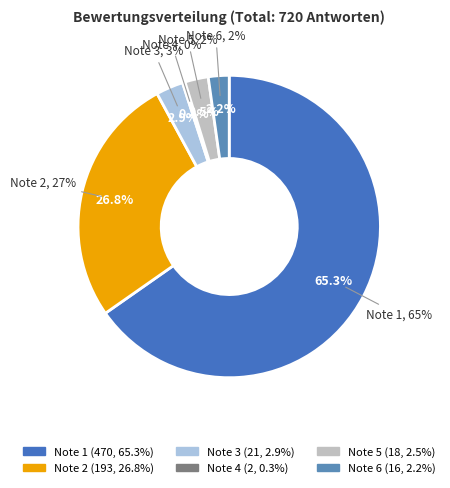

Rank the categories by value from highest to lowest.

Note 1, Note 2, Note 3, Note 5, Note 6, Note 4